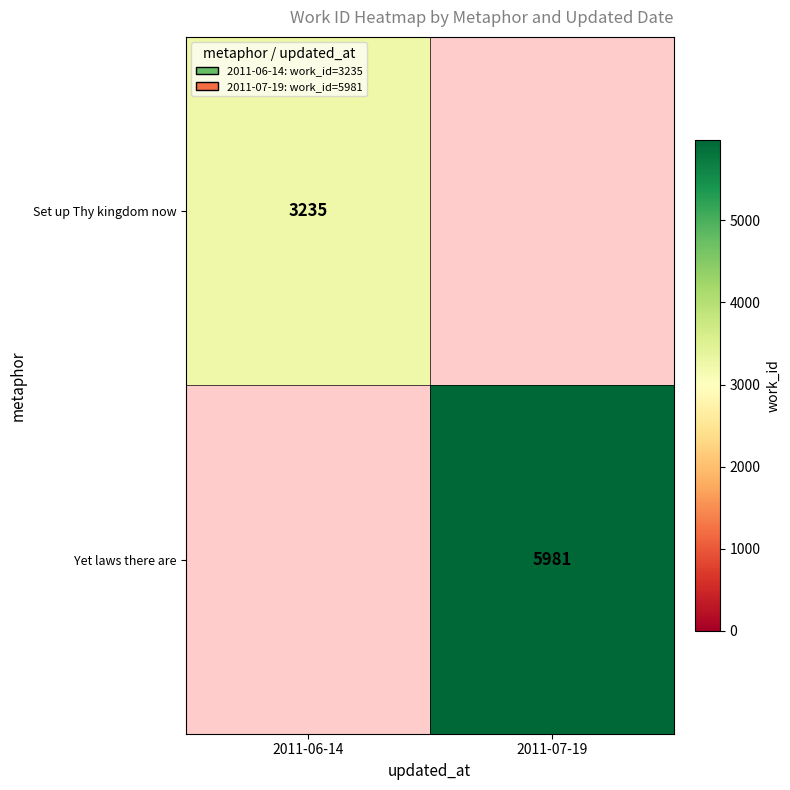

Is it true that Yet laws there are equals 9732 at 2011-07-19?

False